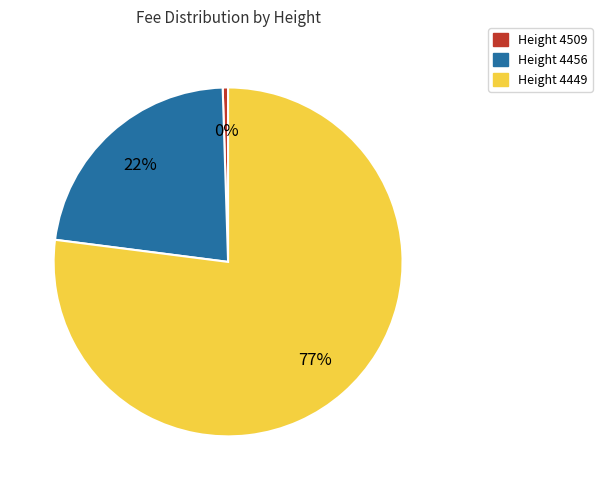

Does any single category account for the majority?

Yes